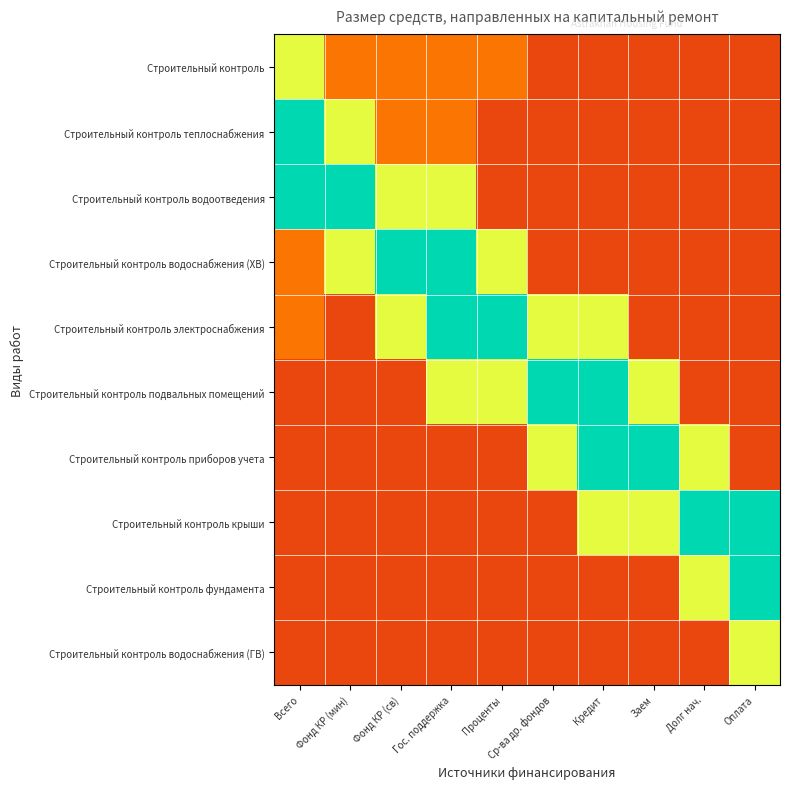

Rank the series at Ср-ва др. фондов from lowest to highest value.

Строительный контроль, Строительный контроль теплоснабжения, Строительный контроль водоотведения, Строительный контроль водоснабжения (ХВ), Строительный контроль крыши, Строительный контроль фундамента, Строительный контроль водоснабжения (ГВ), Строительный контроль электроснабжения, Строительный контроль приборов учета, Строительный контроль подвальных помещений